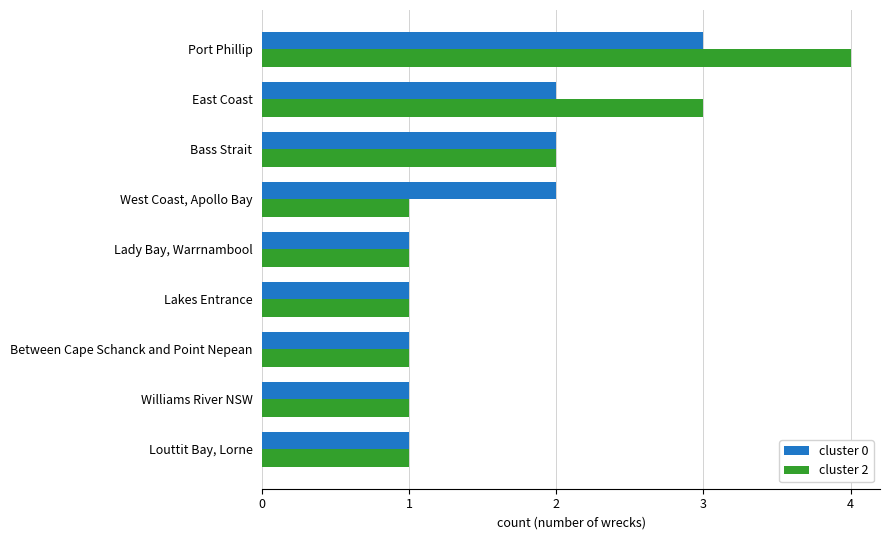

Is the value of cluster 0 at Bass Strait greater than the value of cluster 2 at West Coast, Apollo Bay?

Yes